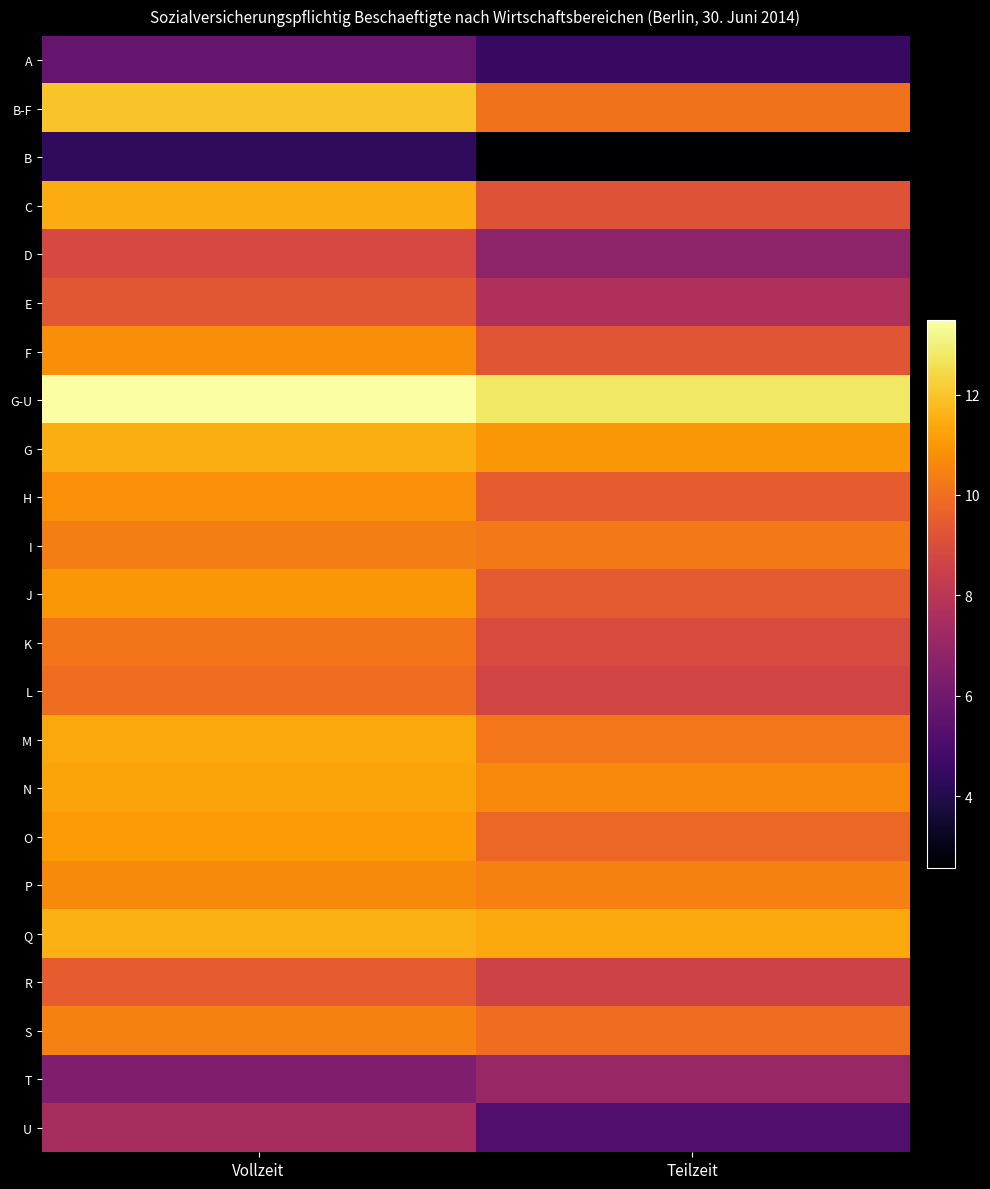

Which has a higher value, Teilzeit or Vollzeit?

Vollzeit